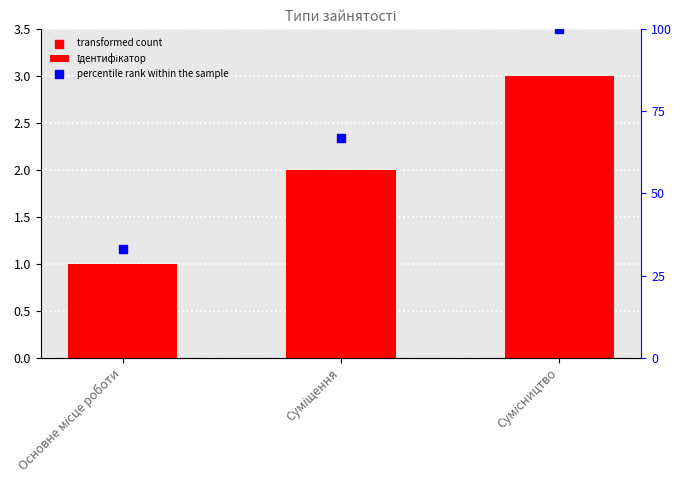

Which series contains the highest Y value?

percentile rank within the sample